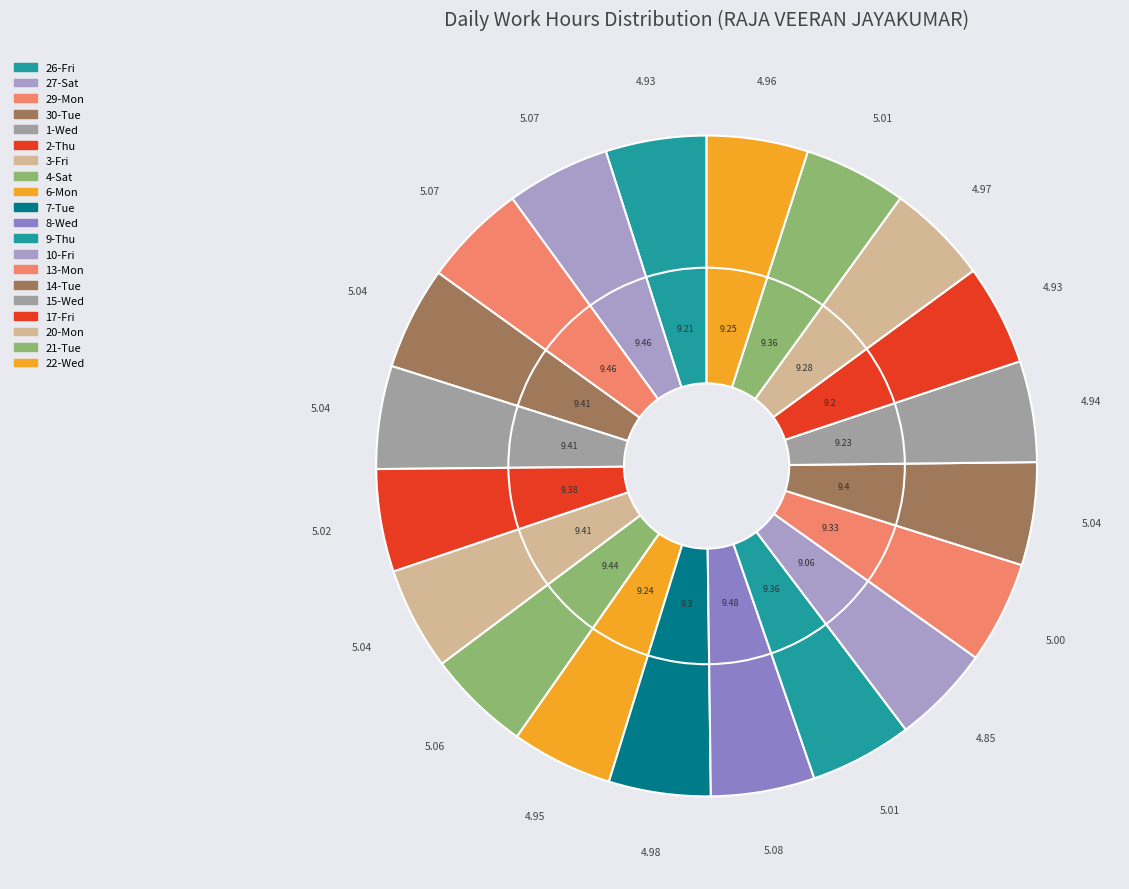

How many segments does this pie chart have?

20